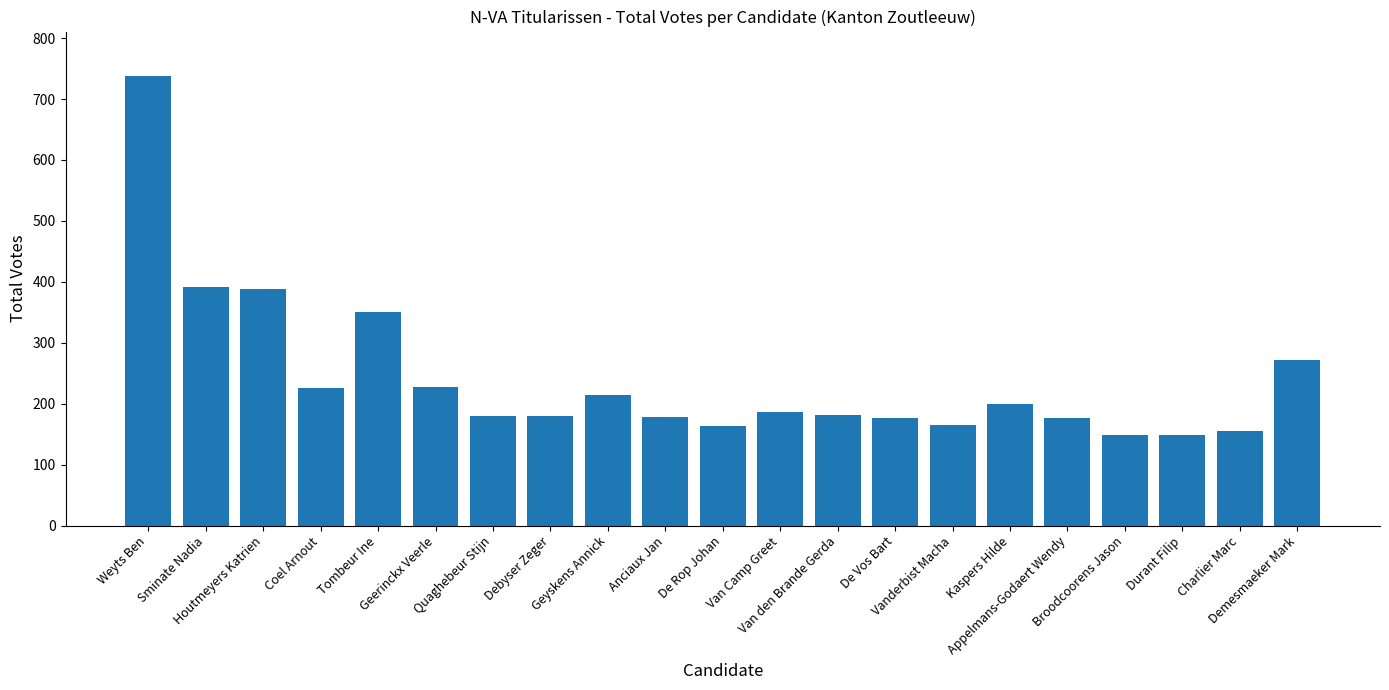

How many bars are there in total?

21